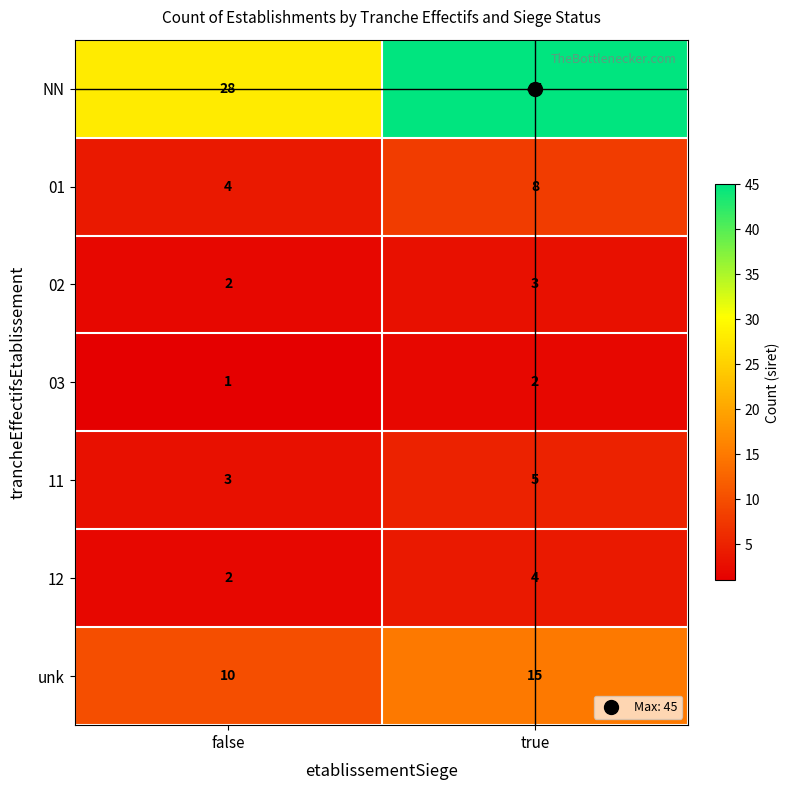

List the series in order of their peak value, highest first.

NN, unk, 01, 11, 12, 02, 03